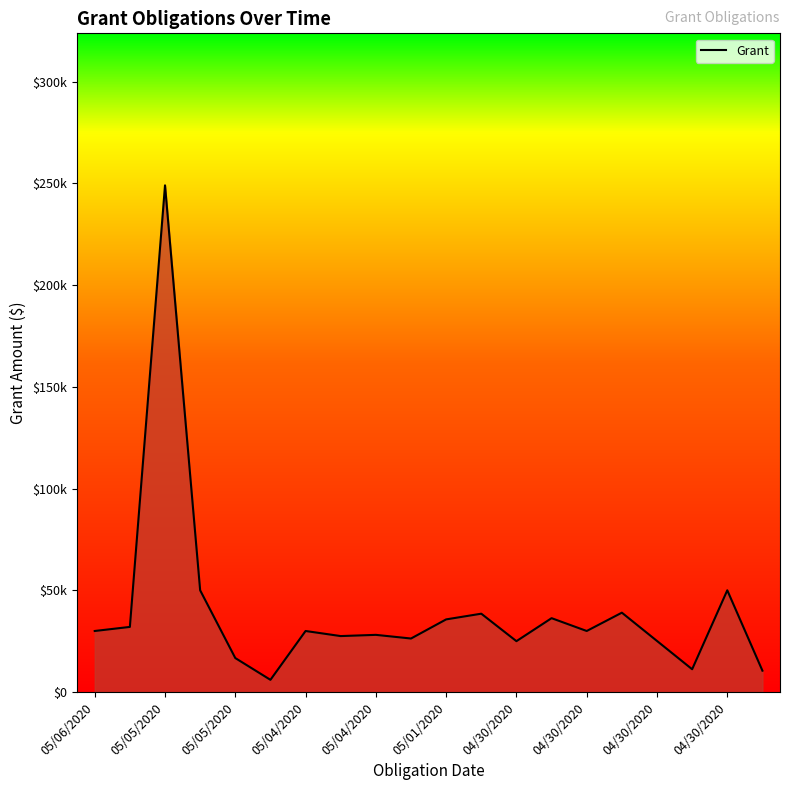

Does the chart have visible grid lines?

No